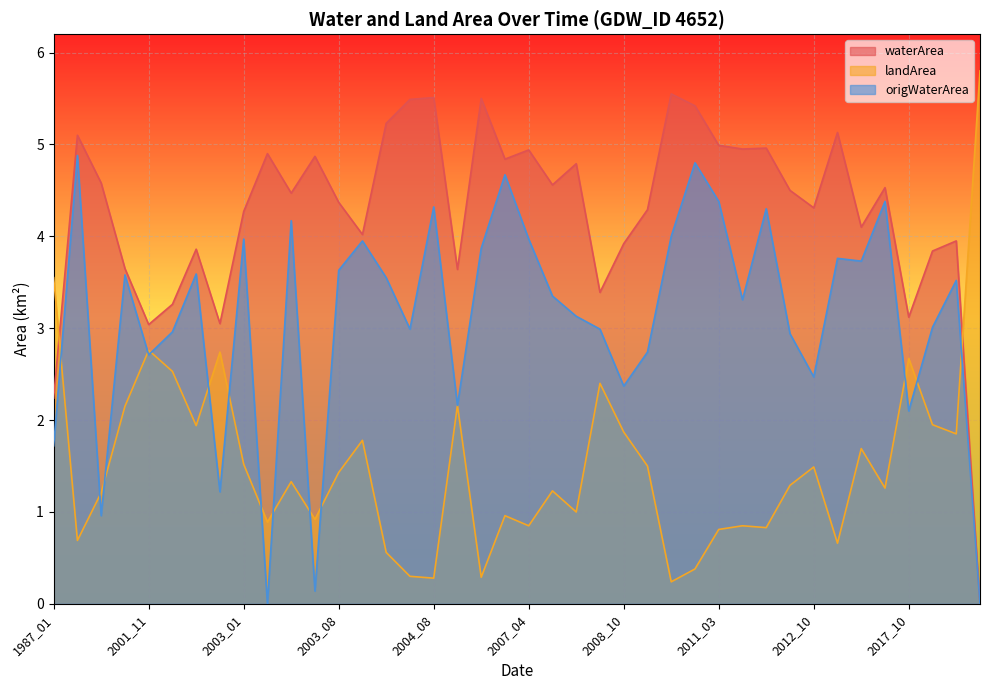

Is it true that landArea equals 3.3 at 2020_04?

False